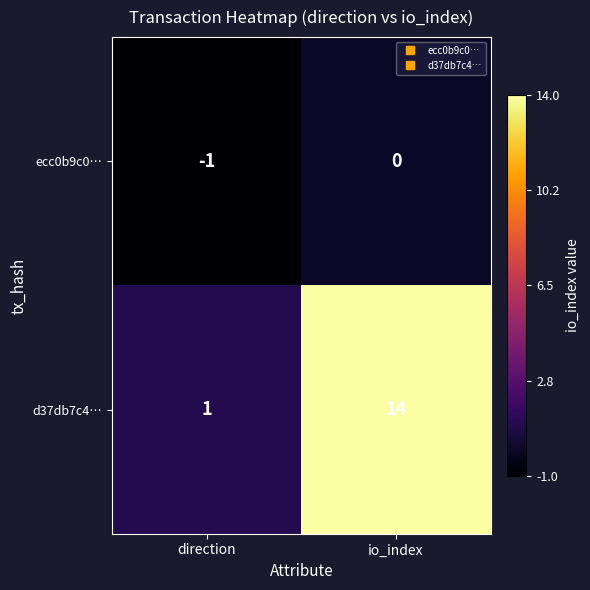

What is the maximum value shown in the chart?

14